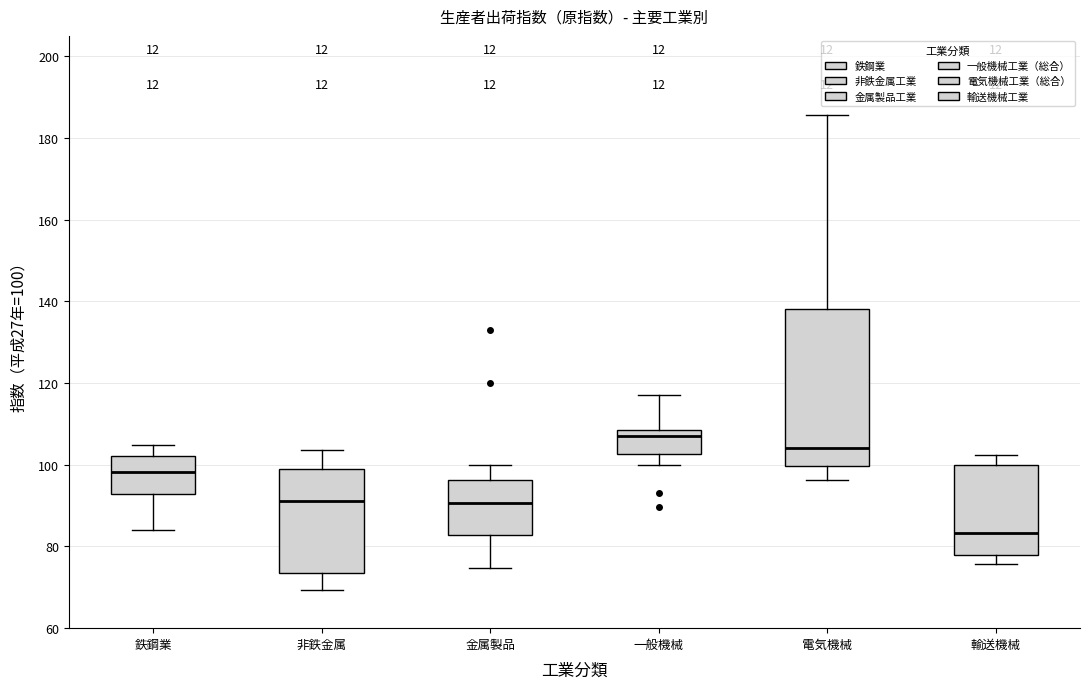

Reading left to right, transcribe this box plot: for each box, give where its median line is, the range the box spans, and where its two whiskers end, as read against the y-axis. The values are not printed on the chart, so give them approximately, as read against the axis.

鉄鋼業: median 98, box 92 to 102, whiskers 84 to 104
非鉄金属: median 92, box 74 to 98, whiskers 70 to 104
金属製品: median 90, box 82 to 96, whiskers 74 to 100
一般機械: median 108 (just below the box's upper edge), box 102 to 108, whiskers 100 to 118
電気機械: median 104, box 100 to 138, whiskers 96 to 186
輸送機械: median 84, box 78 to 100, whiskers 76 to 102